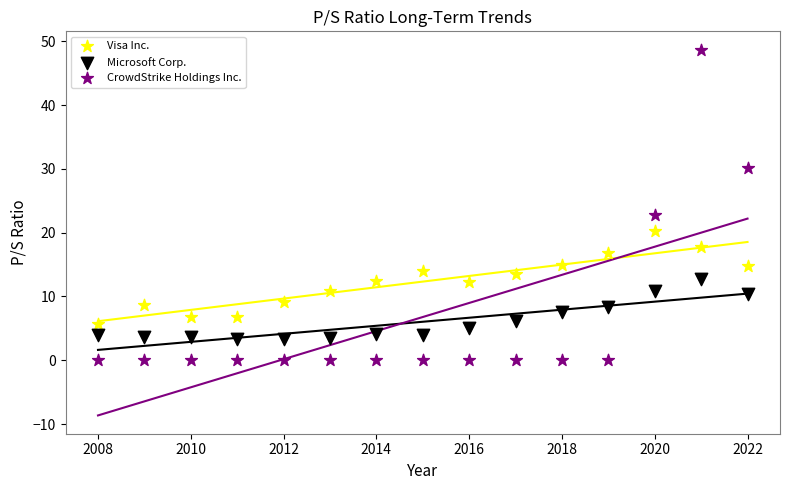

Which series reaches the maximum Y coordinate?

CrowdStrike Holdings Inc.